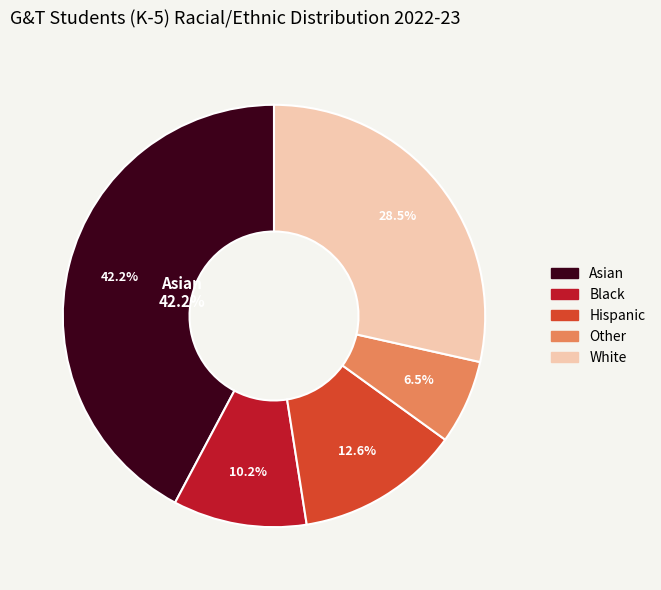

To the nearest percent, what percentage of the pie is Other?

6%